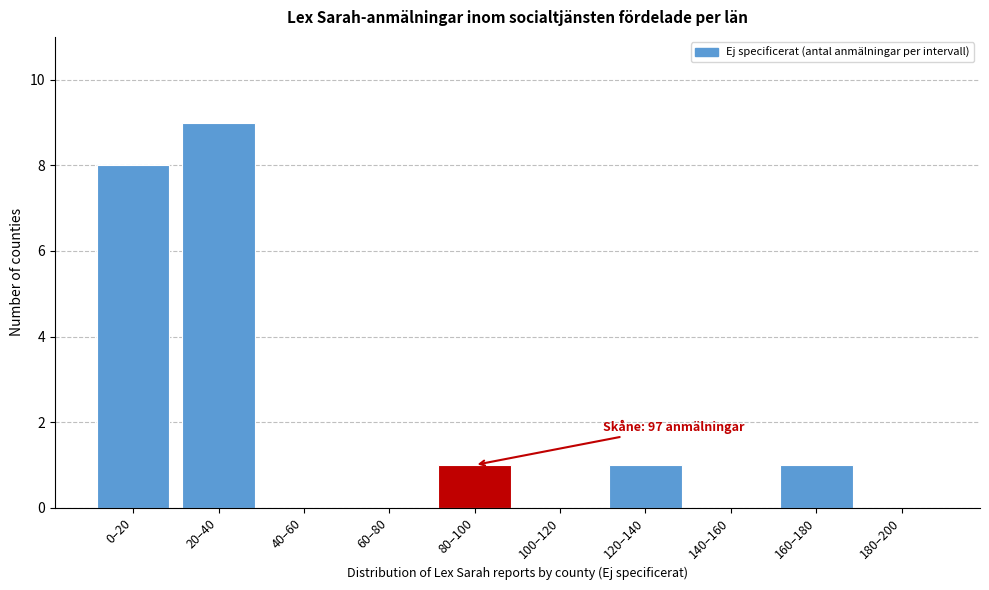

Reading right to left, transcribe all the data shown in this chart.

180–200=0	160–180=1	140–160=0	120–140=1	100–120=0	80–100=1	60–80=0	40–60=0	20–40=9	0–20=8